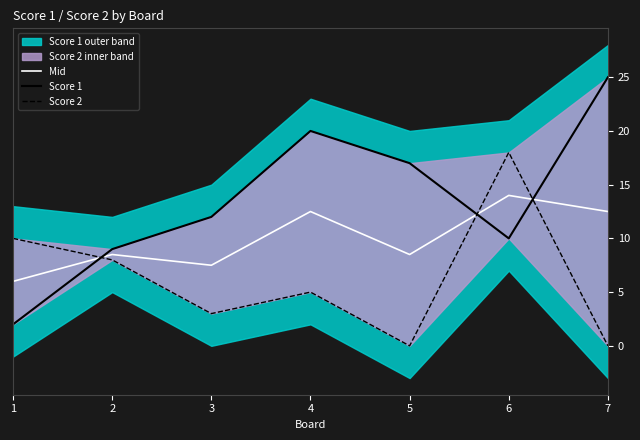

What is the greatest value displayed?

25.0